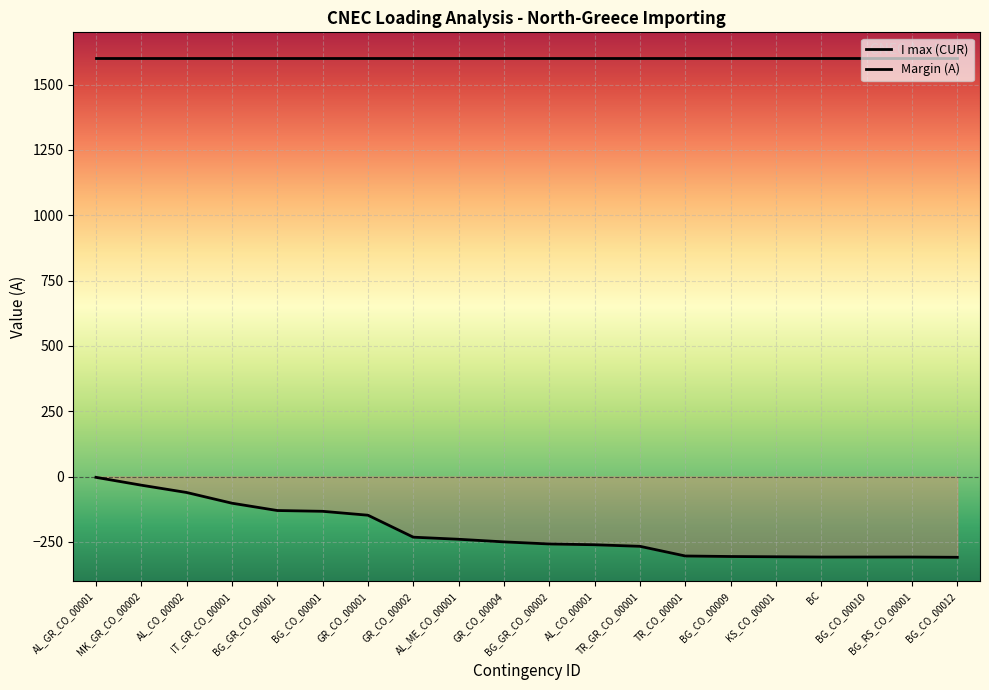

Which label corresponds to the smallest value in the chart?

BG_CO_00012